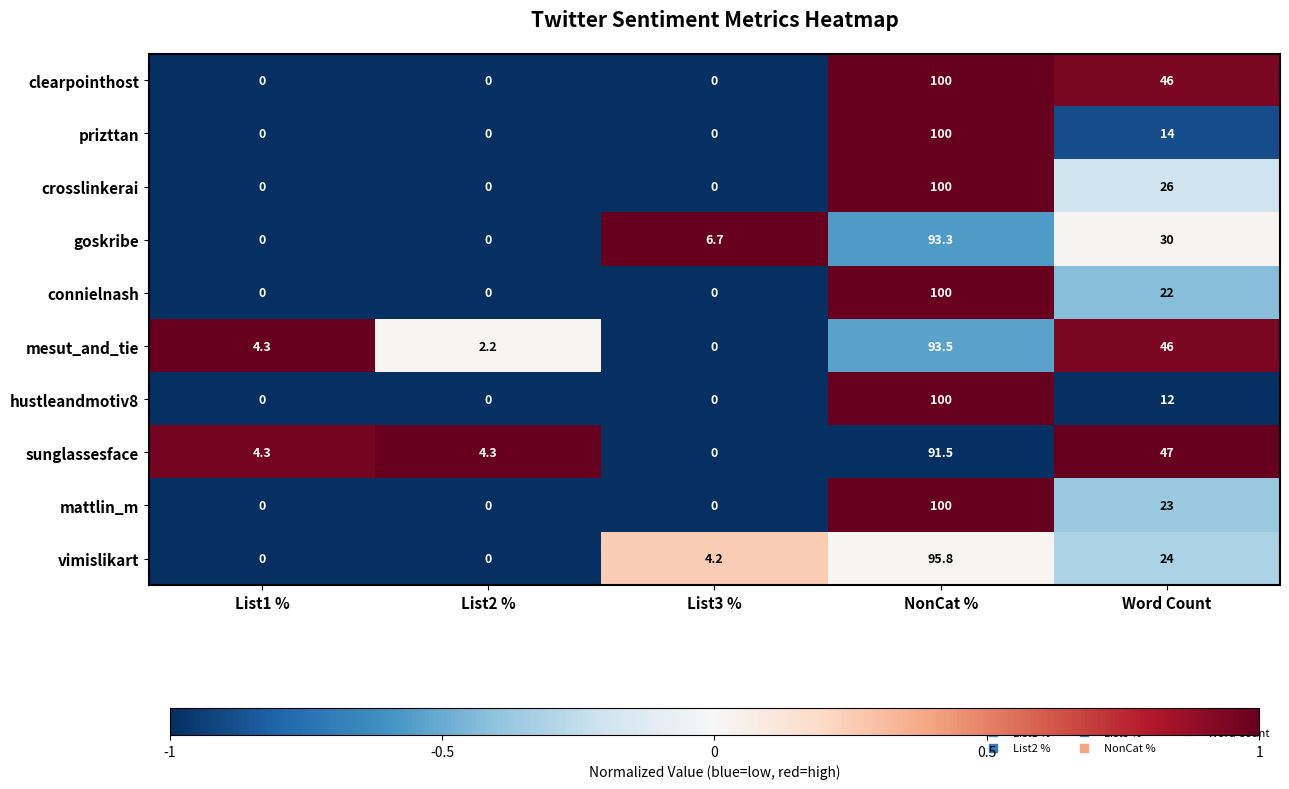

What is the sum of all mattlin_m values?

123.0